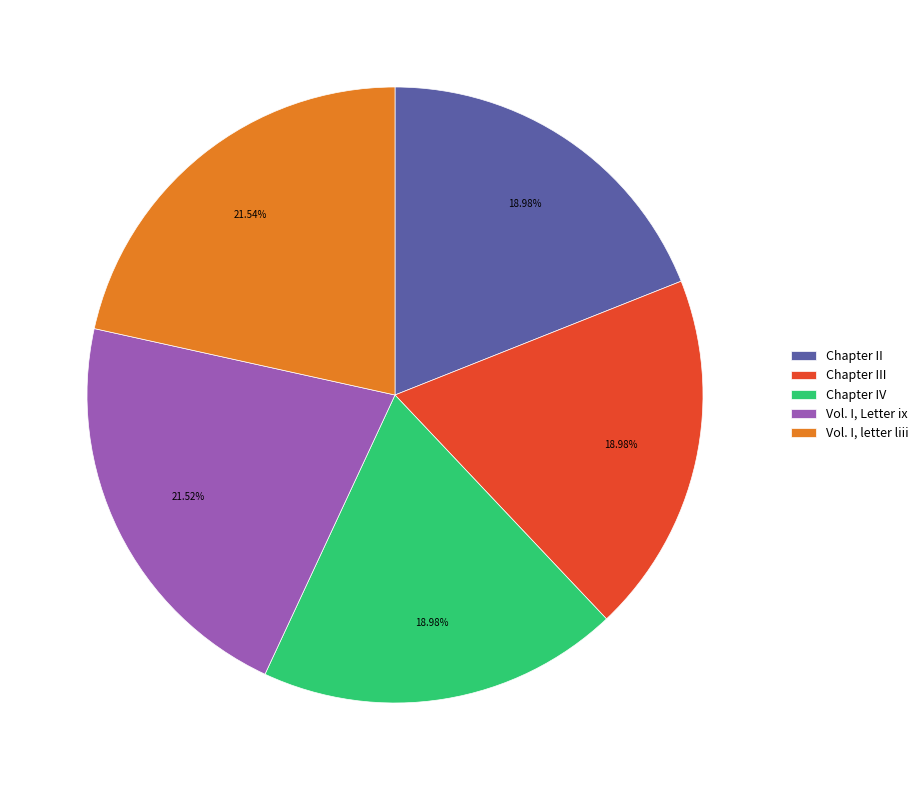

Approximately how many times larger is the value at Vol. I, Letter ix compared to Chapter IV?

1.1